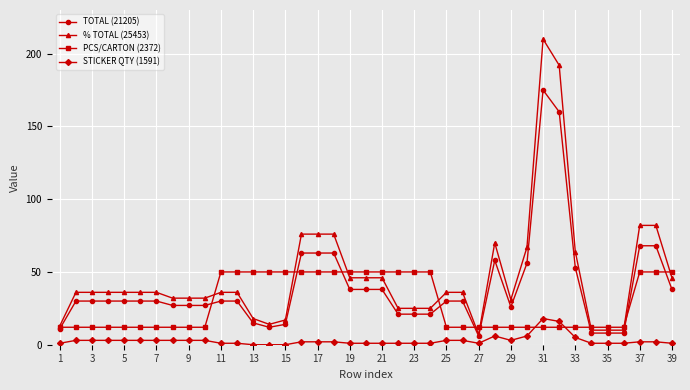

Rank the series by their average value, from highest to lowest.

% TOTAL (25453), TOTAL (21205), PCS/CARTON (2372), STICKER QTY (1591)